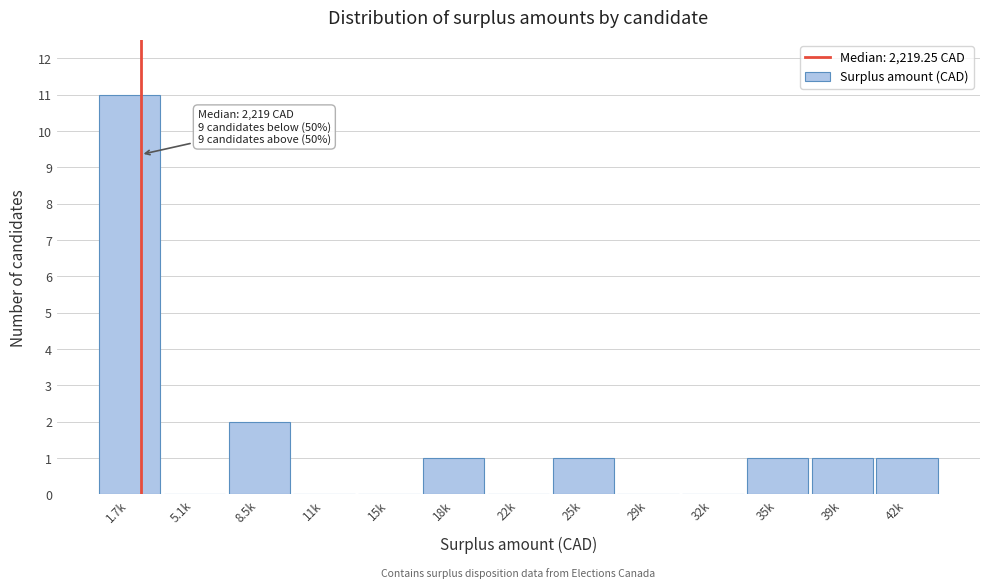

Reading left to right, extract all data points from this chart.

1.7k=11	5.1k=0	8.5k=2	11k=0	15k=0	18k=1	22k=0	25k=1	29k=0	32k=0	35k=1	39k=1	42k=1